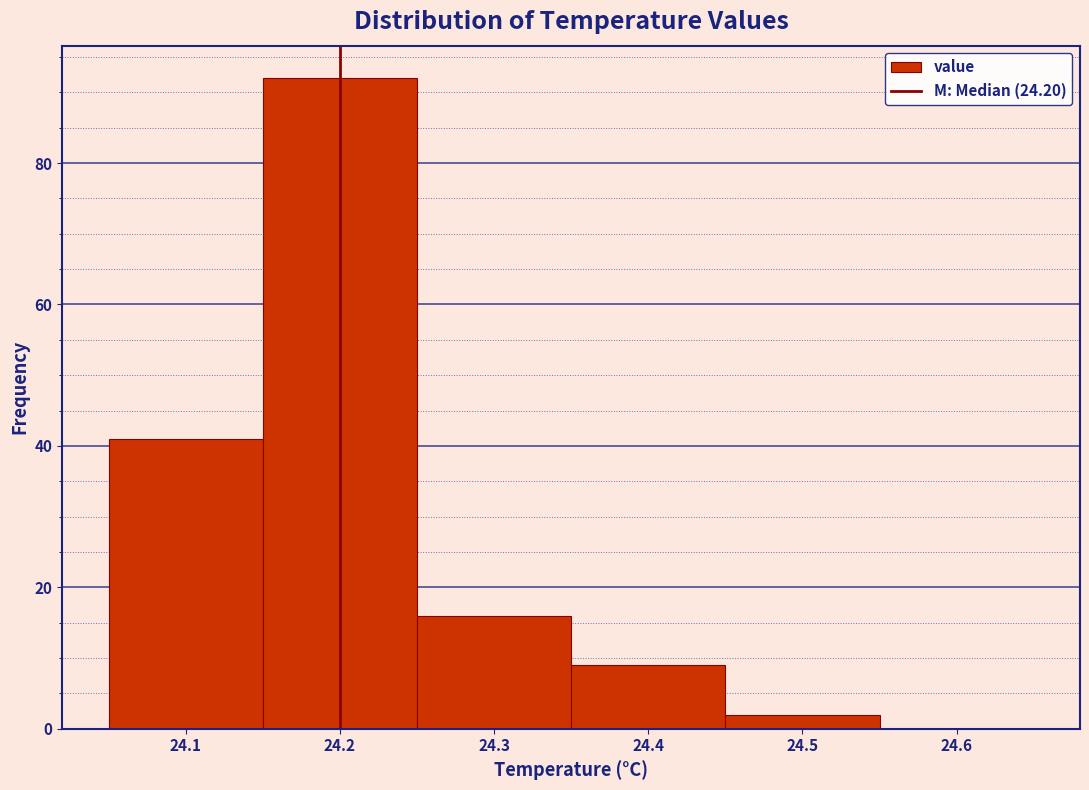

Over which range of the x-axis is the bar tallest?

24.15 to 24.25